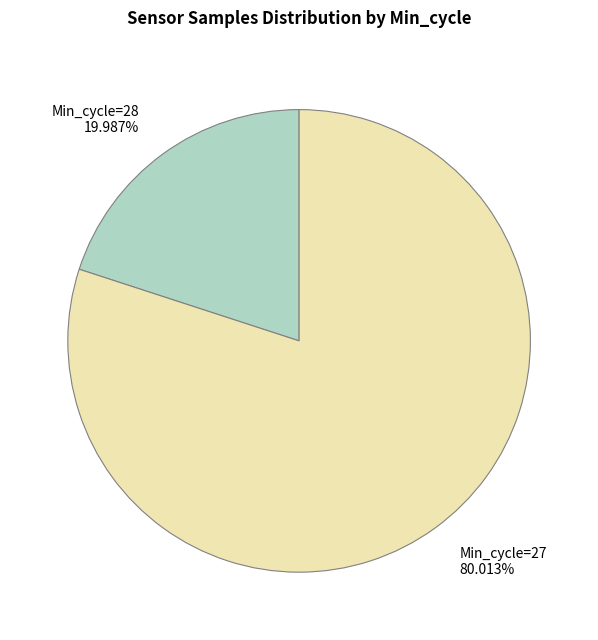

Count the number of slices in the pie.

2